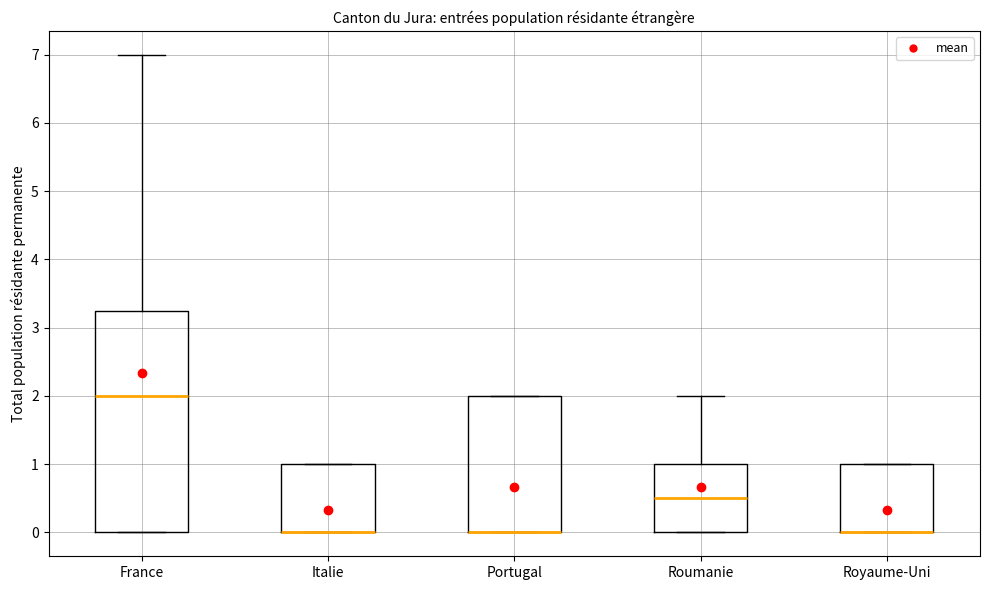

Which box is the tallest, from its lower edge to its upper edge?

France